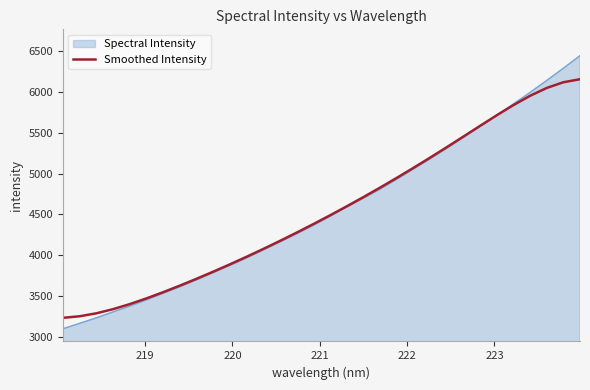

Rank the series by their maximum value, from lowest to highest.

Smoothed Intensity, Spectral Intensity